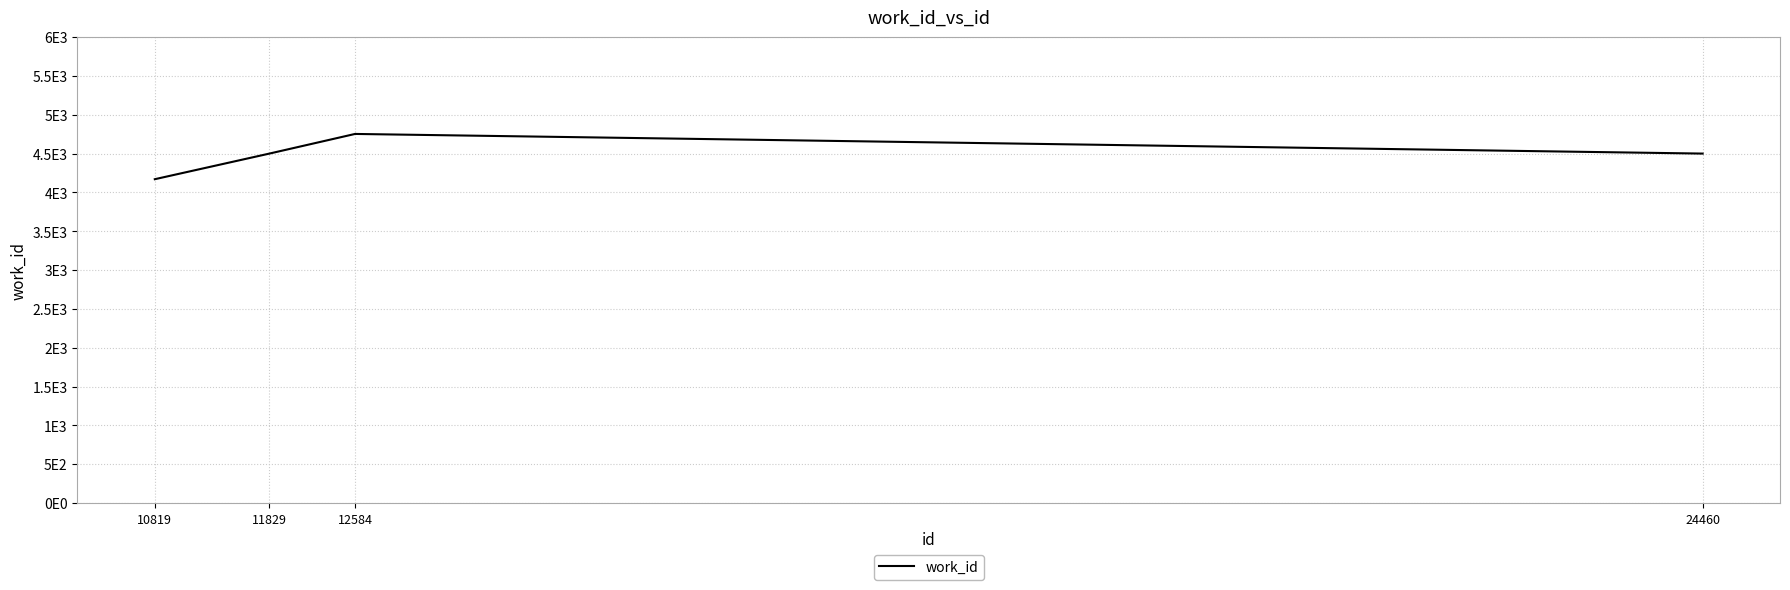

Does the chart have visible grid lines?

Yes